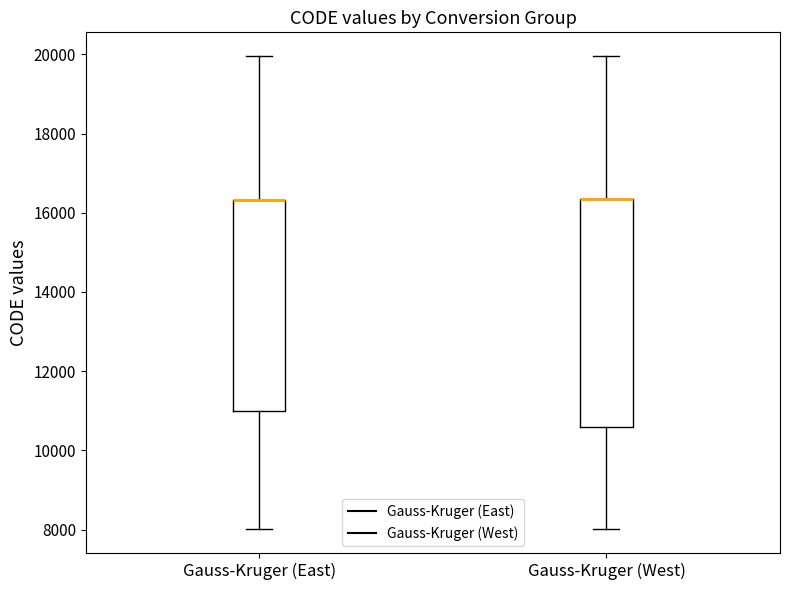

Reading left to right, read every box against the y-axis: the position of its median line, the range the box covers, and the ends of its whiskers. The values are not printed on the chart, so give them approximately, as read against the axis.

Gauss-Kruger (East): median 16400 (drawn on the box's upper edge), box 11000 to 16400, whiskers 8000 to 20000
Gauss-Kruger (West): median 16400 (drawn on the box's upper edge), box 10600 to 16400, whiskers 8000 to 20000